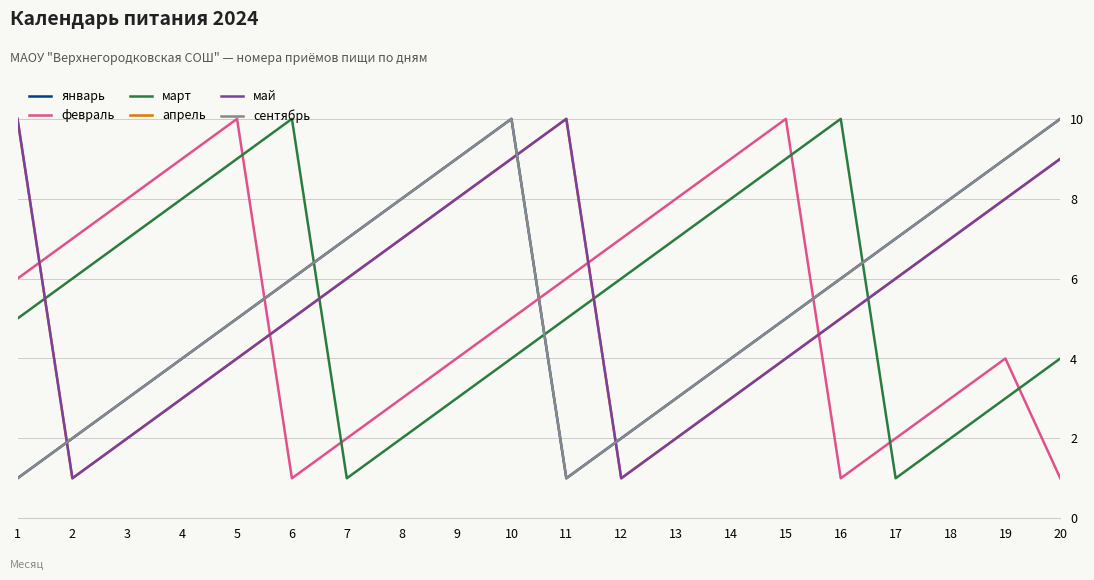

Does the chart have visible grid lines?

Yes